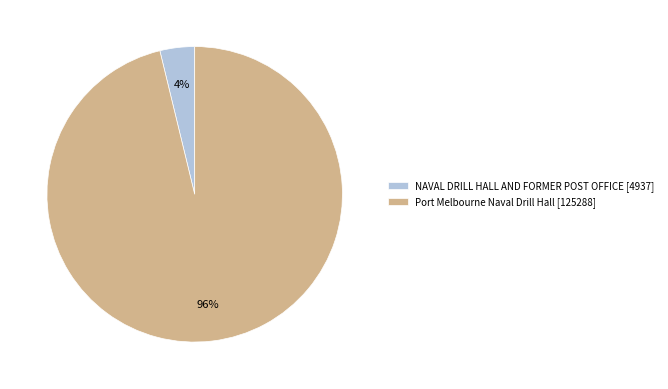

Which has a higher value, Port Melbourne Naval Drill Hall [125288] or NAVAL DRILL HALL AND FORMER POST OFFICE [4937]?

Port Melbourne Naval Drill Hall [125288]